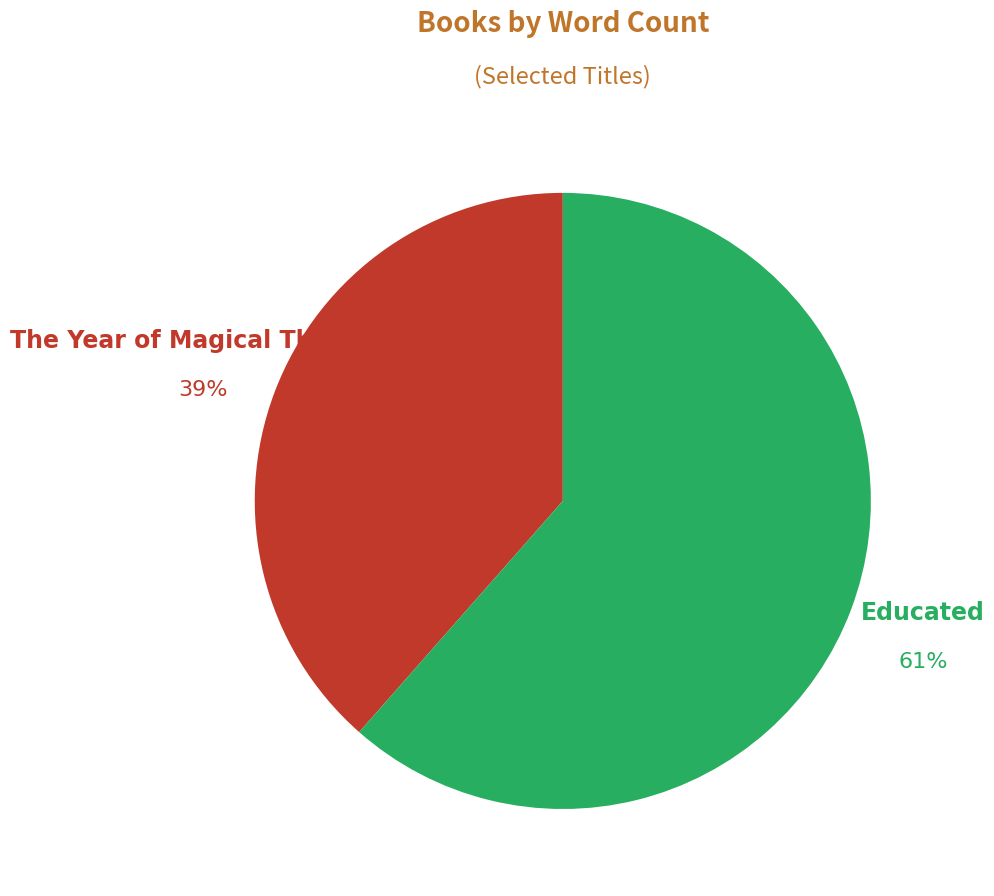

Which has a higher value, Educated or The Year of Magical Thinking?

Educated